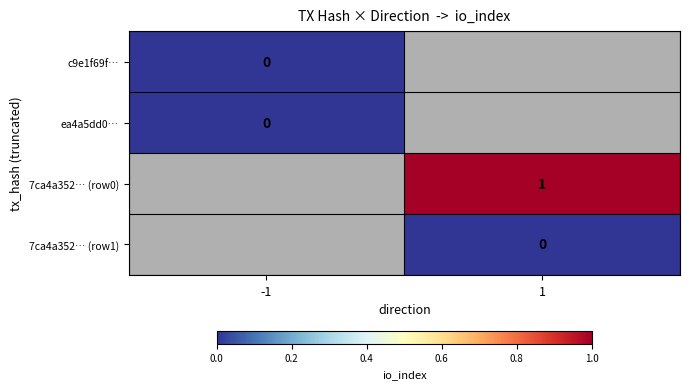

At which label is ea4a5dd0… closest to 0?

-1